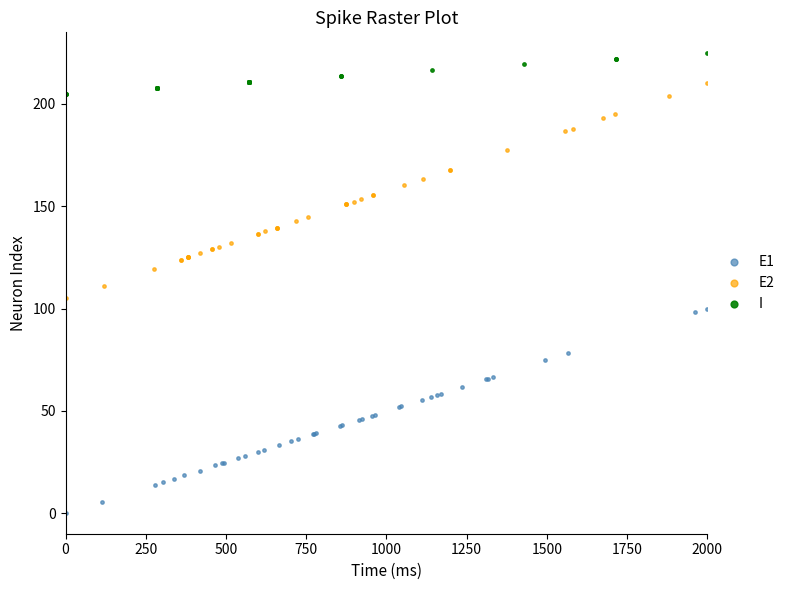

Which series contains the lowest Y value?

E1